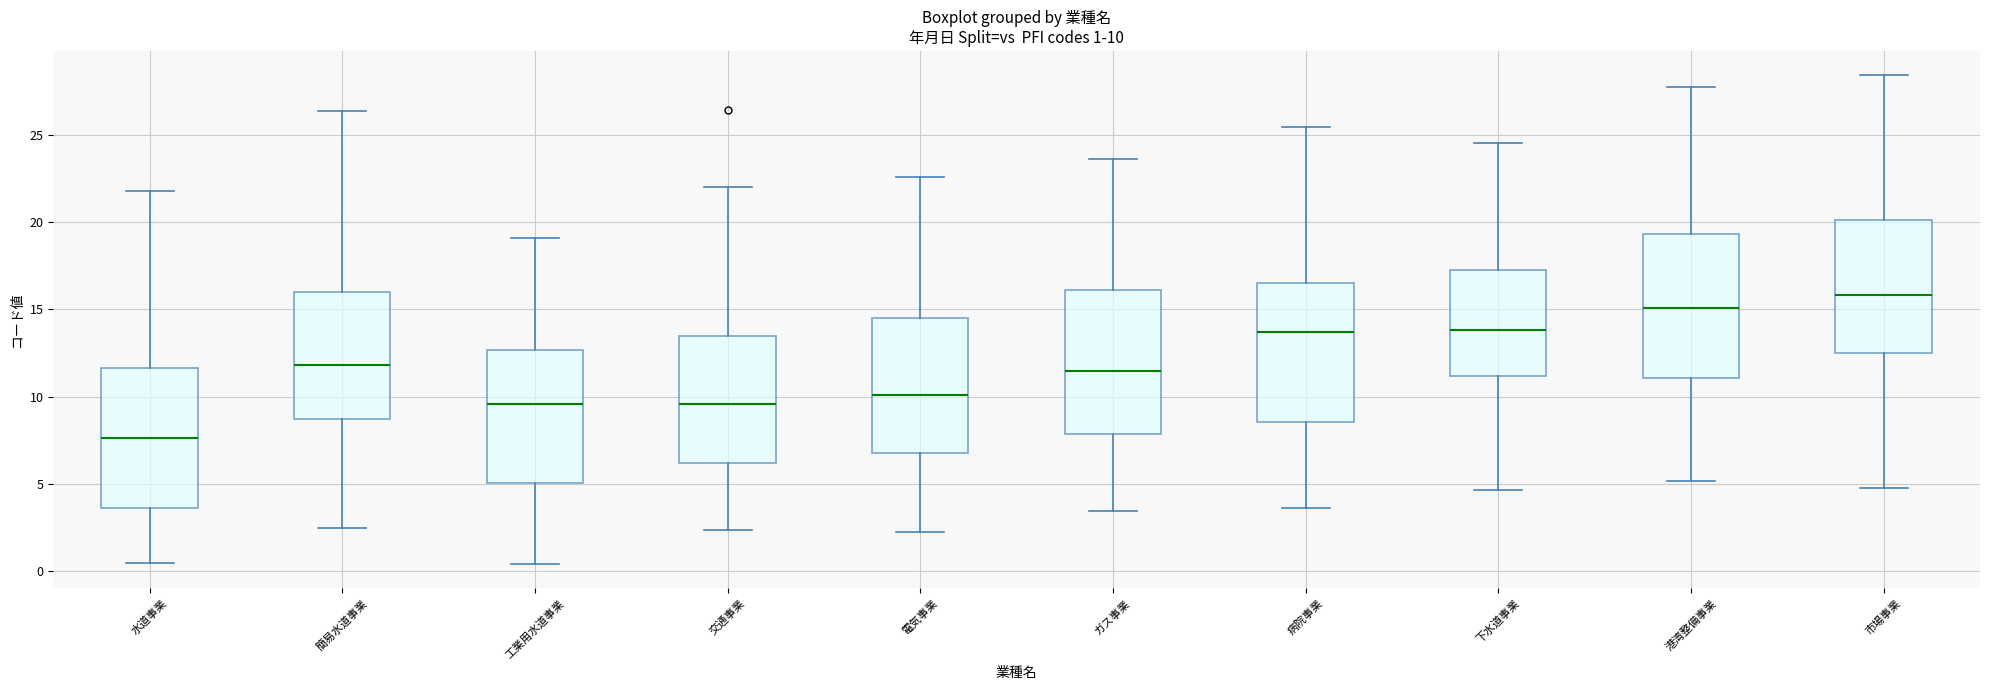

Which box's median line is the highest?

市場事業